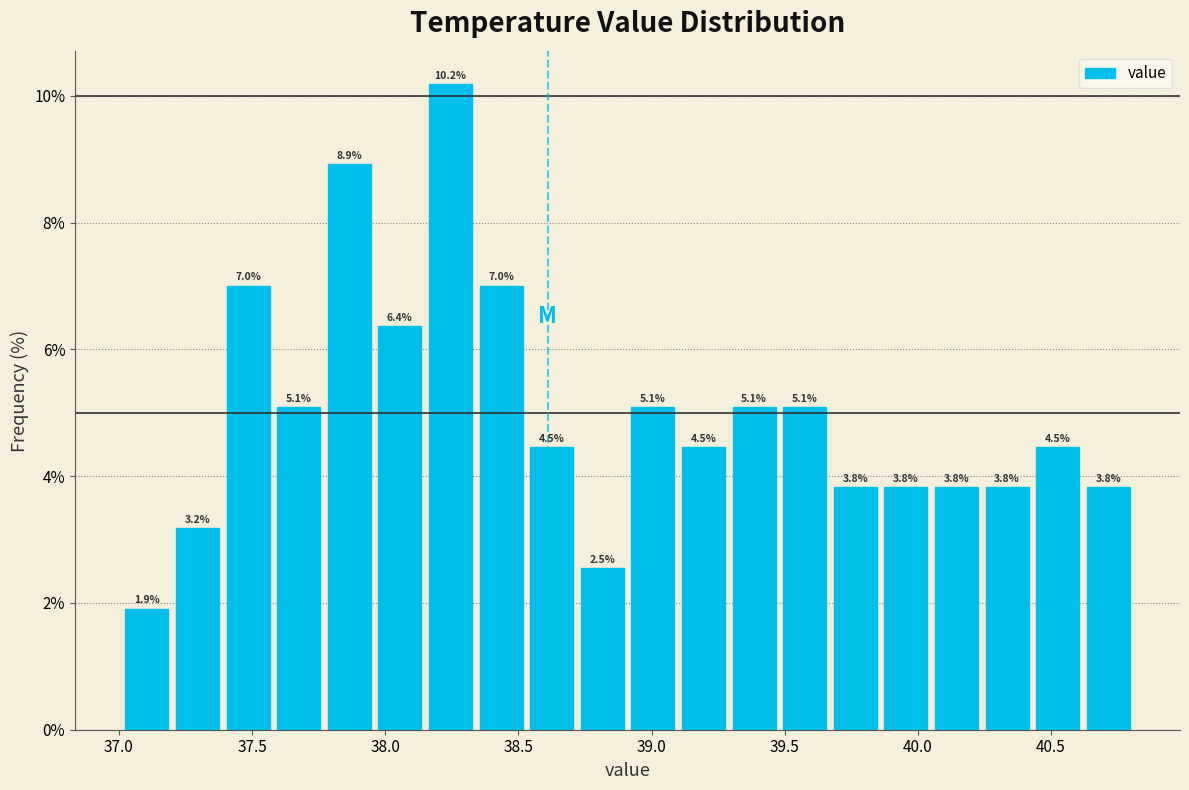

Read against the x-axis, roughly where is the centre of the tallest bar?

38.25